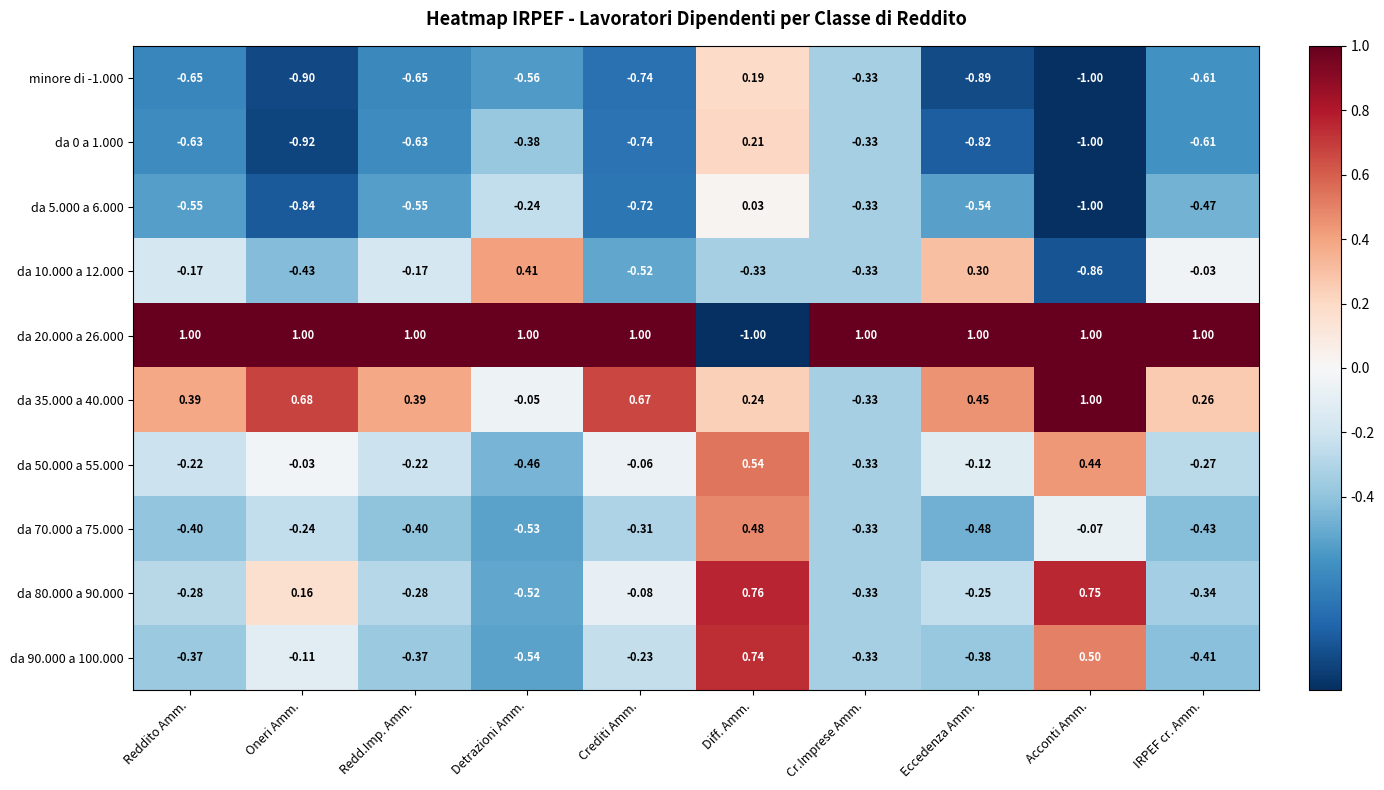

At which label is da 0 a 1.000 closest to 0?

Diff. Amm.